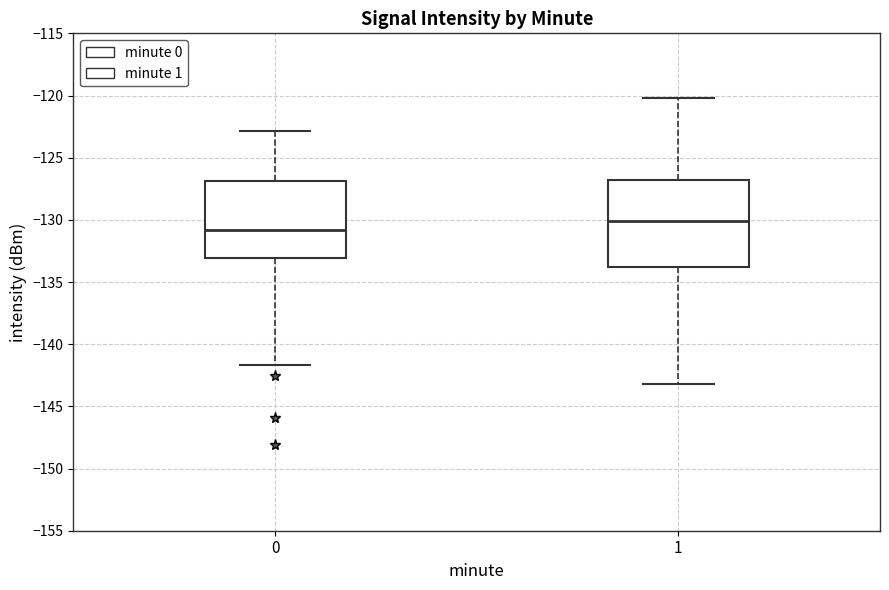

Reading left to right, read every box against the y-axis: the position of its median line, the range the box covers, and the ends of its whiskers. The values are not printed on the chart, so give them approximately, as read against the axis.

0: median -131.0, box -133.0 to -127.0, whiskers -141.5 to -123.0
1: median -130.0, box -134.0 to -127.0, whiskers -143.0 to -120.0